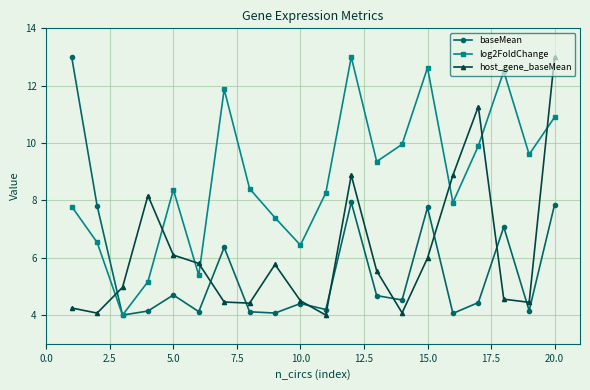

What are all the series names shown in the legend?

baseMean, log2FoldChange, host_gene_baseMean